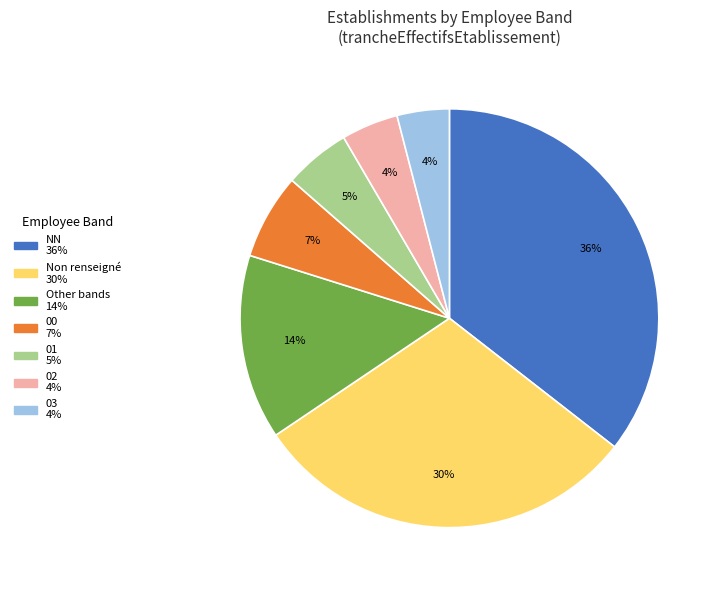

To the nearest percent, what is the average slice percentage?

14%